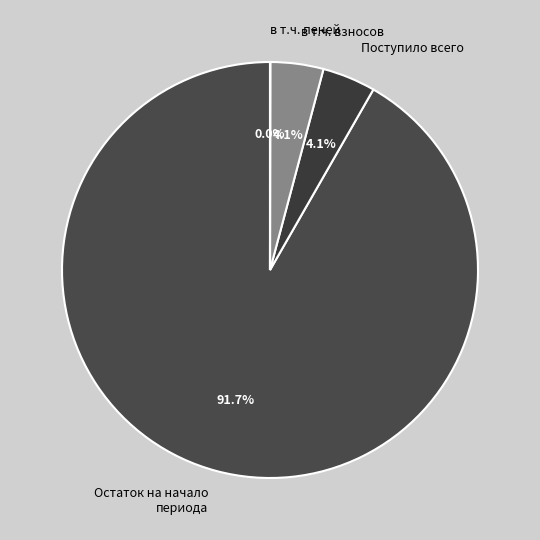

Which slice represents more than half of the pie?

Остаток на начало периода